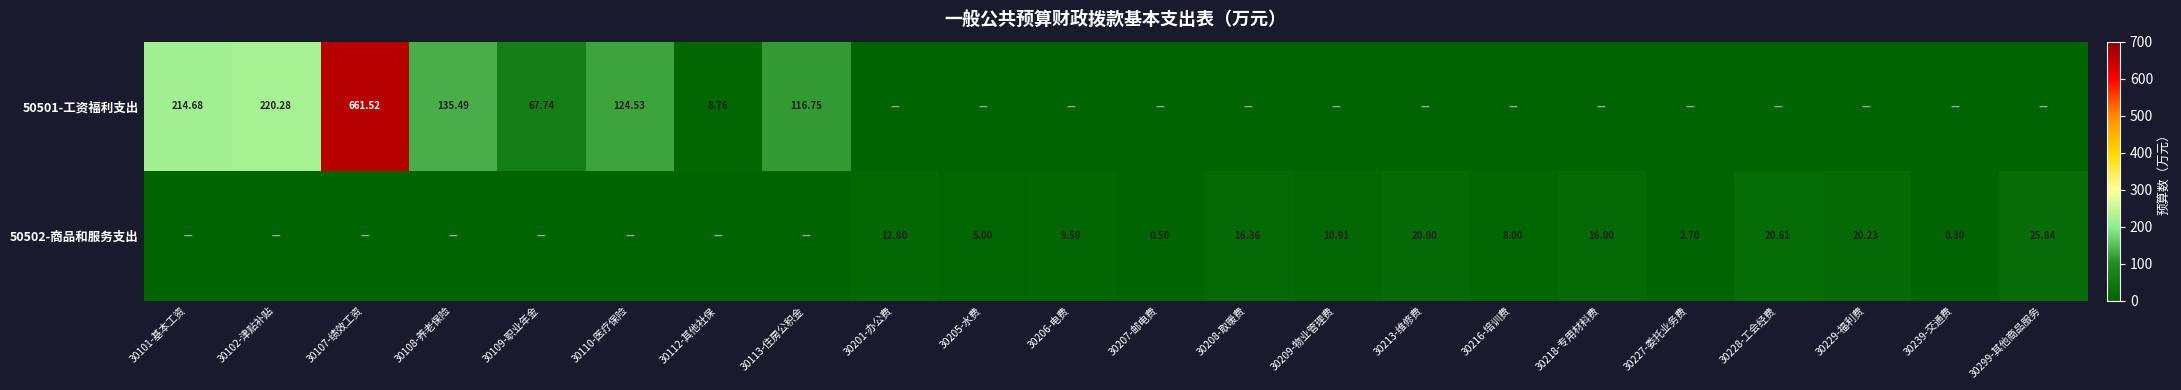

Is the value of 50502-商品和服务支出 at 30201-办公费 greater than the value of 50501-工资福利支出 at 30102-津贴补贴?

No